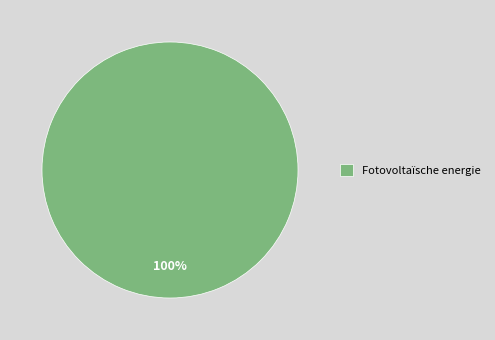

What percentage is the Fotovoltaïsche energie slice, to the nearest percent?

100%